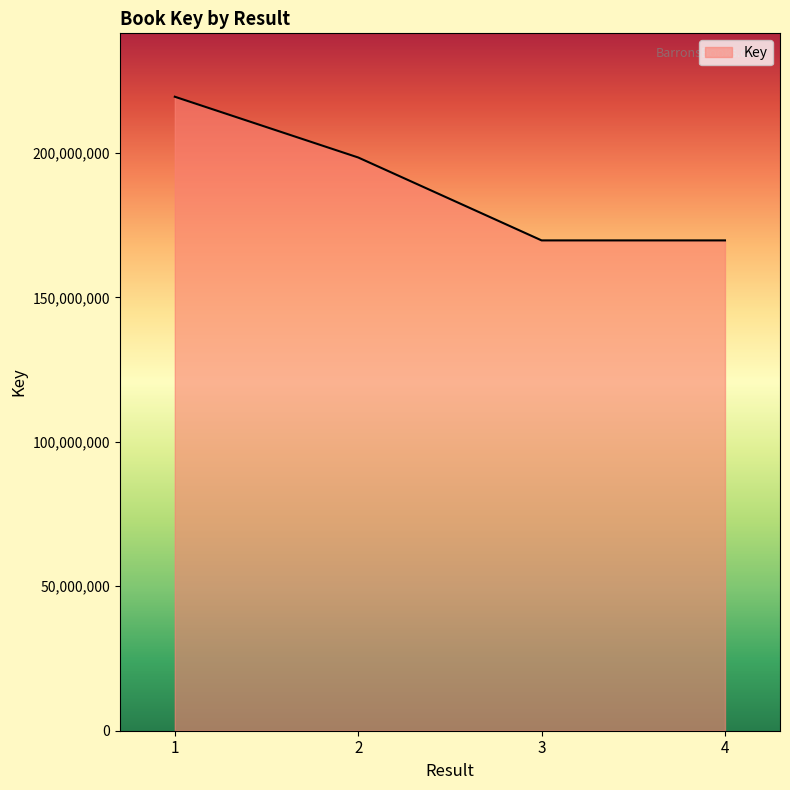

Where is the first local minimum?

3